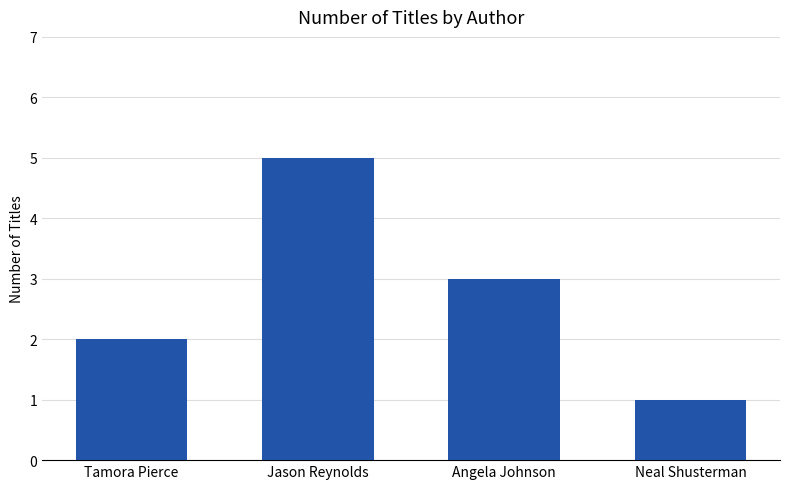

Count the values in the range 2 to 5.

3